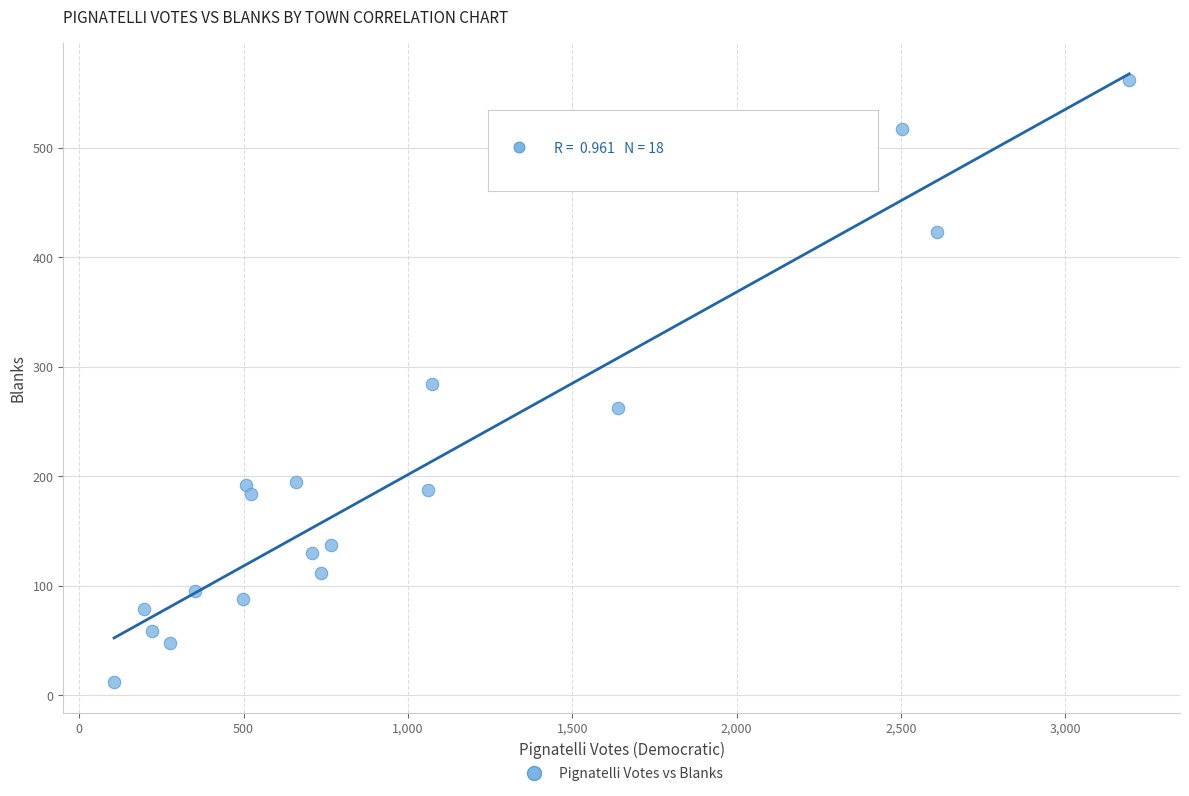

What is the range of X values (max minus min)?

3088